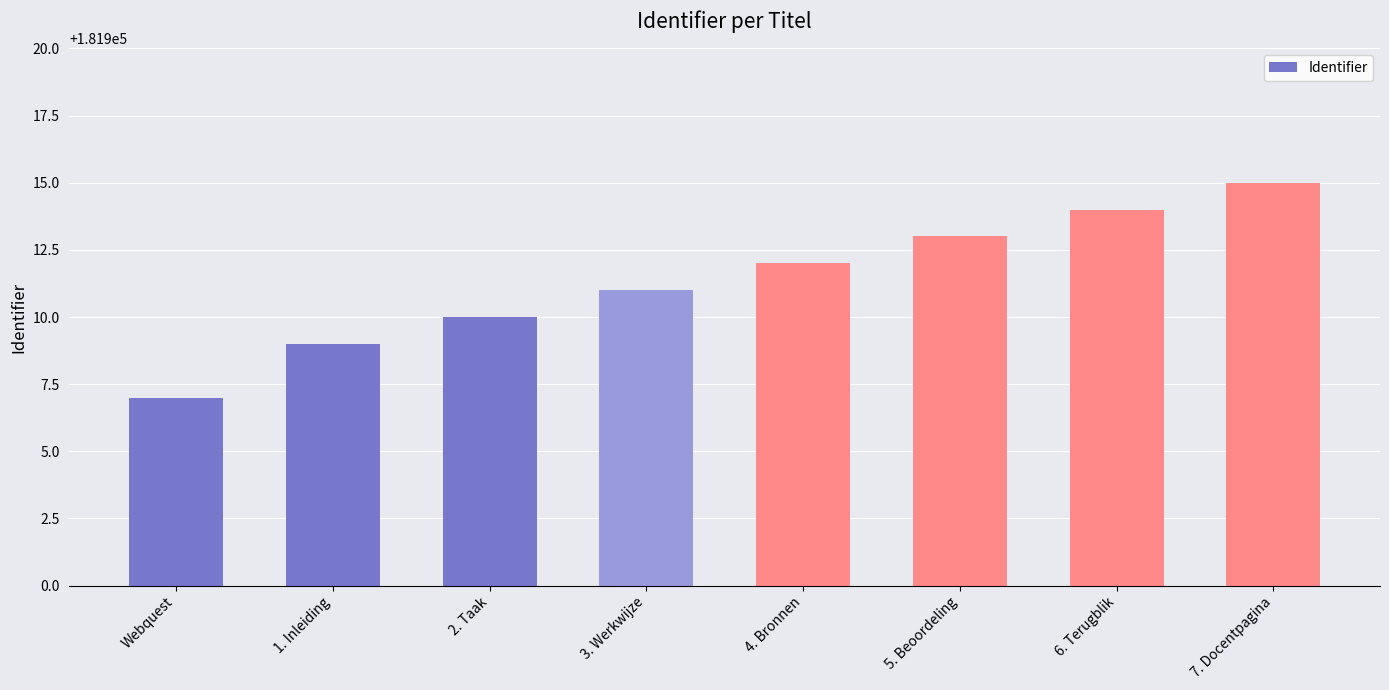

At which label is the value closest to 181911?

3. Werkwijze